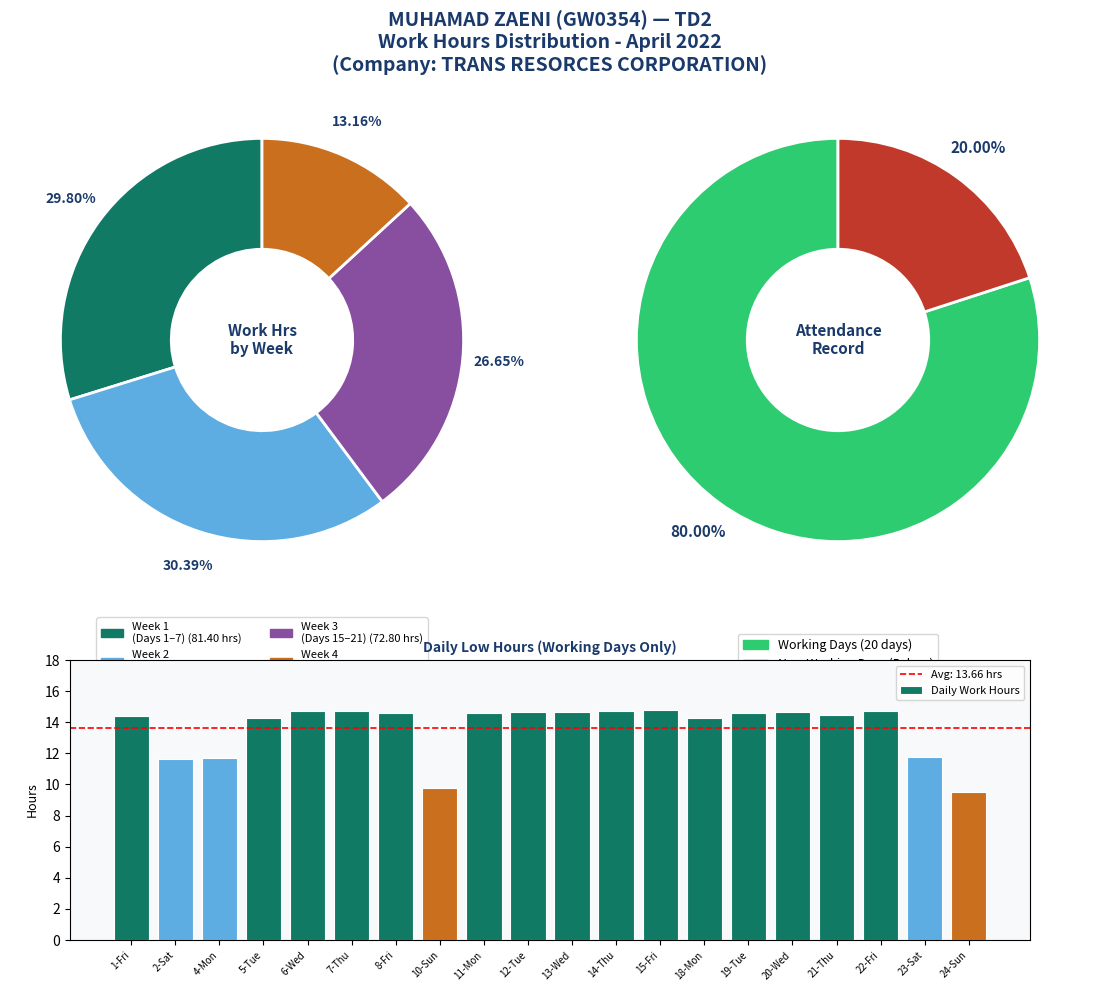

Approximately how many times larger is the value at 8-Fri compared to 22-Fri?

1.0